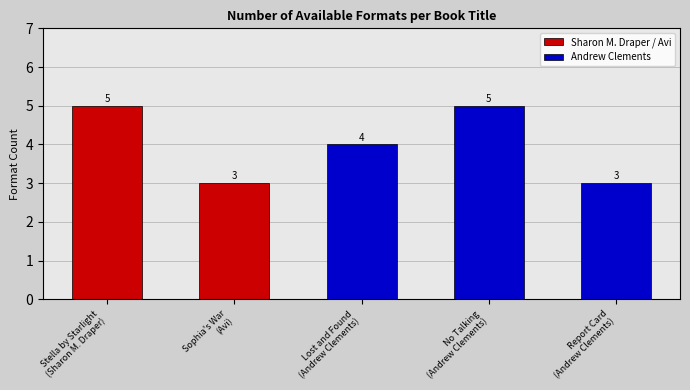

Does the chart contain stacked bars?

No